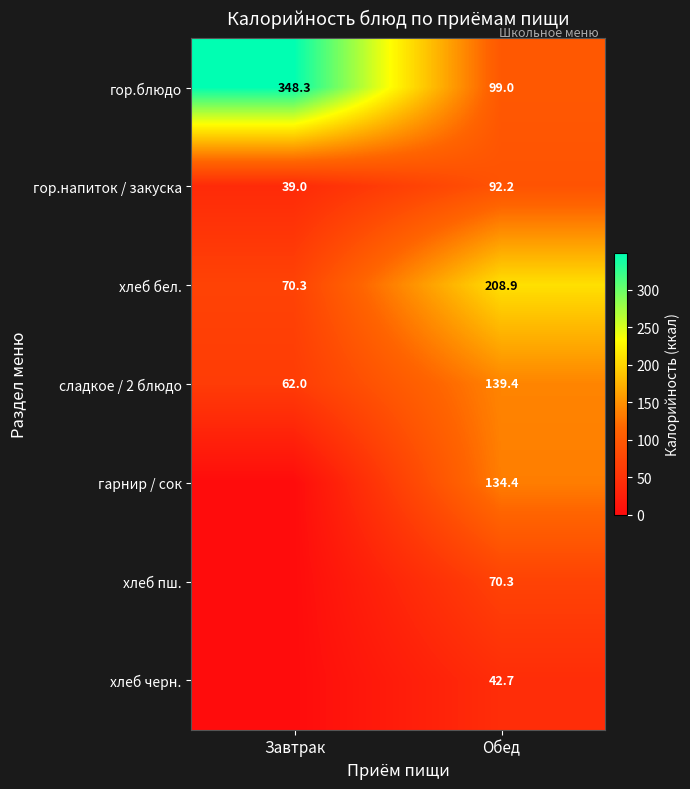

The хлеб бел. series shows 70.3 at Завтрак. True or false?

True